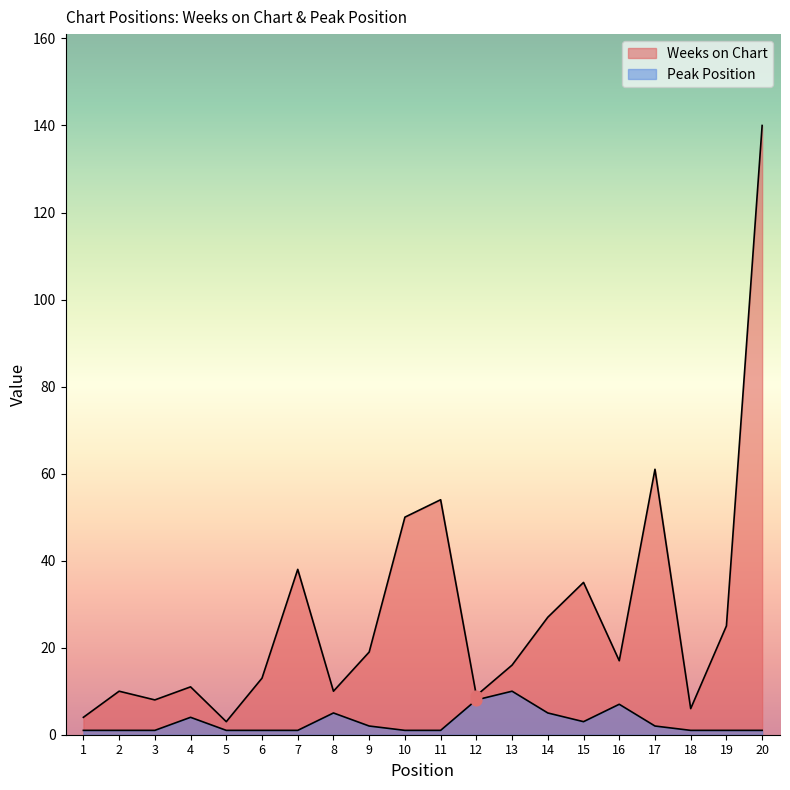

Is the value of Peak Position at 20 greater than the value of Weeks on Chart at 7?

No